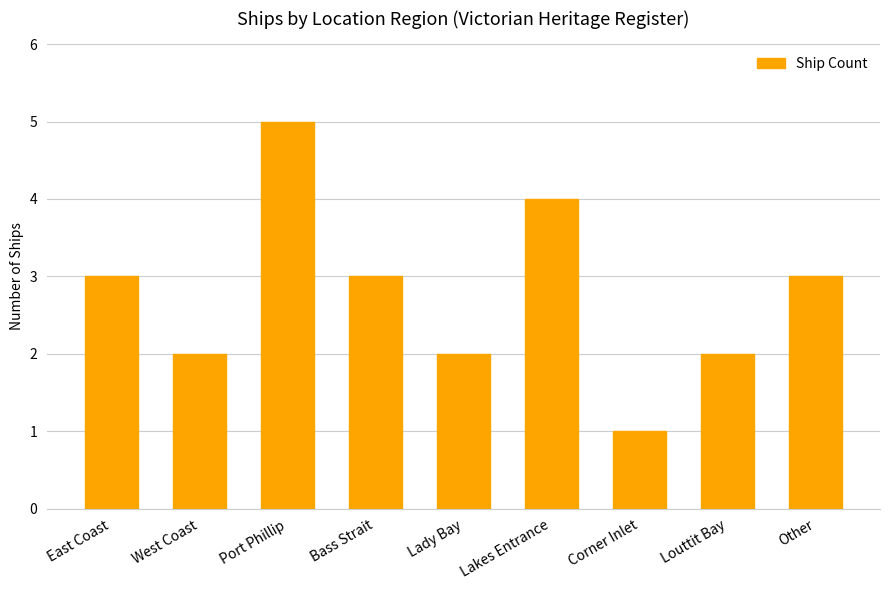

How many bars are there in total?

9